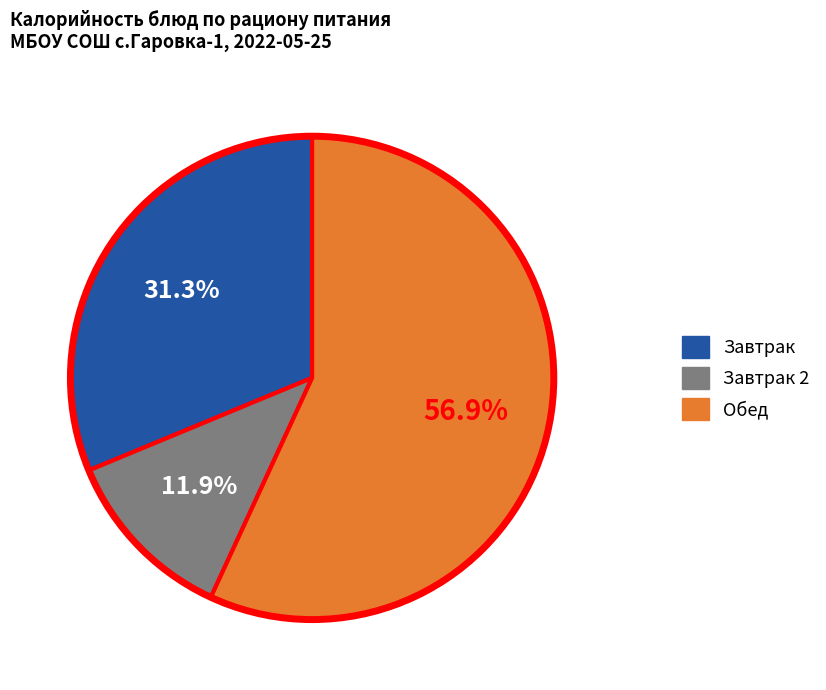

Is there any slice that represents more than half of the pie?

Yes